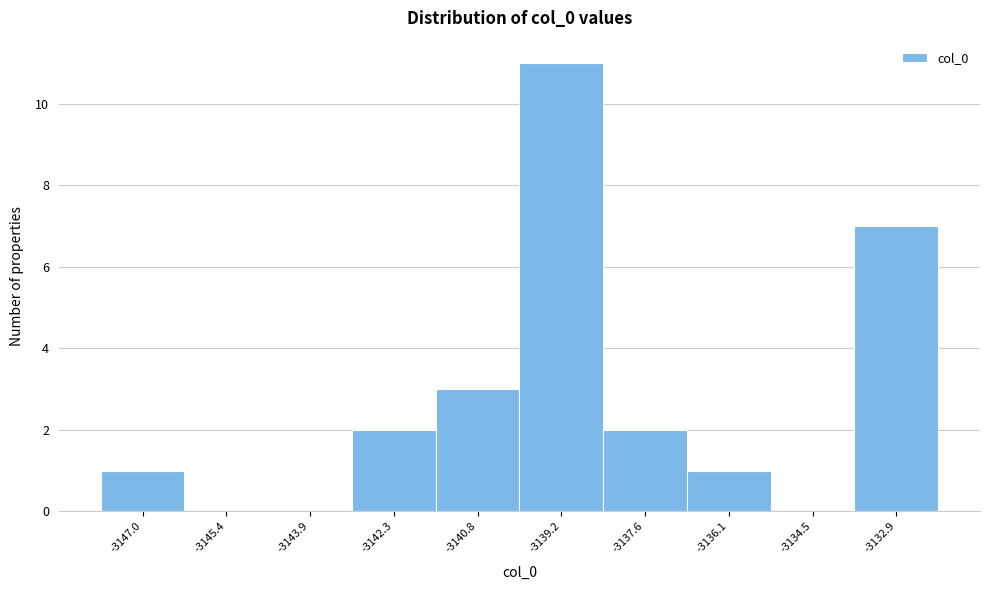

What is the height of the bar covering -3133.8 to -3132.2 on the x-axis? Neither the bar edges nor the heights are printed on the chart, so give them approximately, as read against the axes.

7